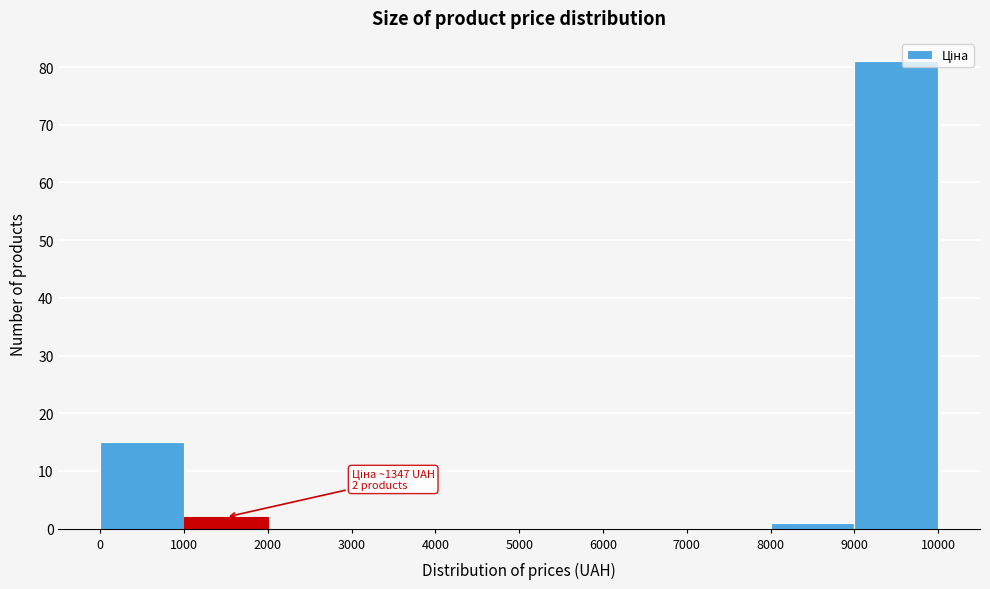

Which range on the x-axis has the tallest bar?

9000 to 10000